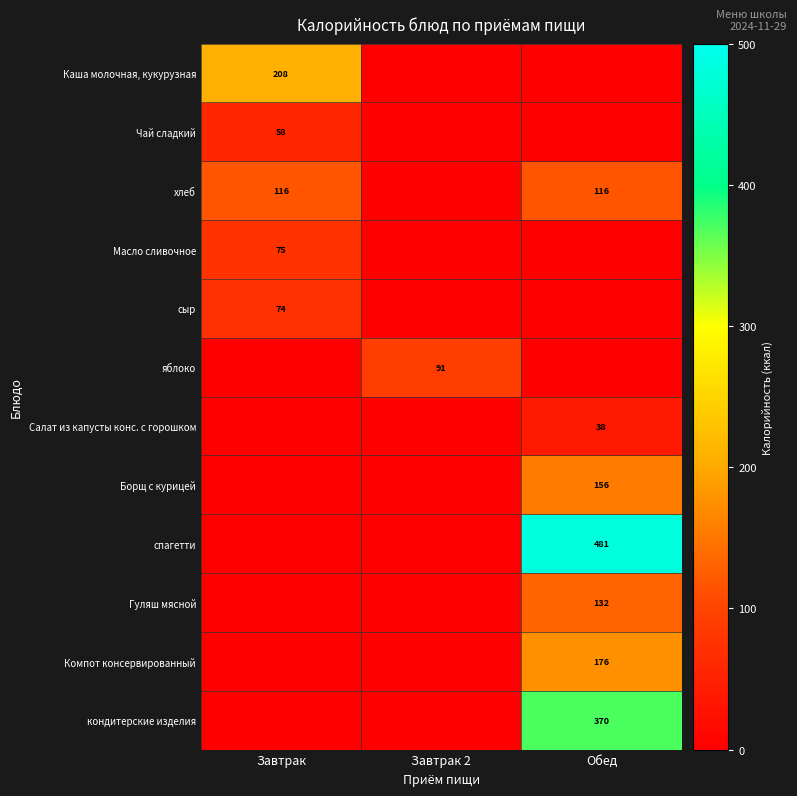

True or false: Масло сливочное has a value of 75 at Завтрак.

True